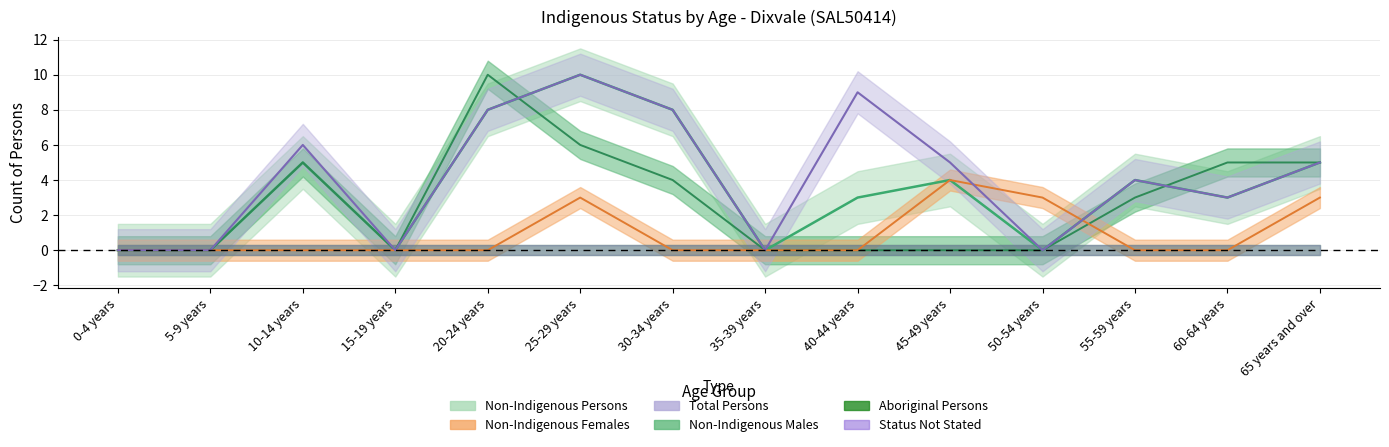

How many data points in Total Persons are less than 5?

7